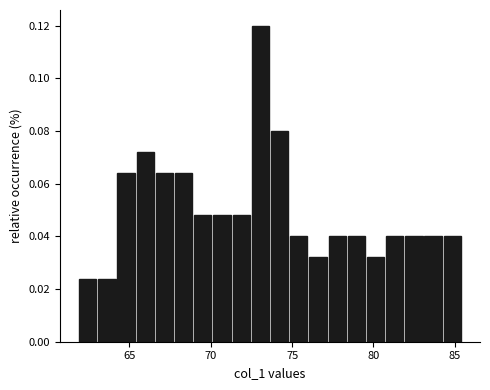

Read against the x-axis, roughly where is the centre of the tallest bar?

73.0